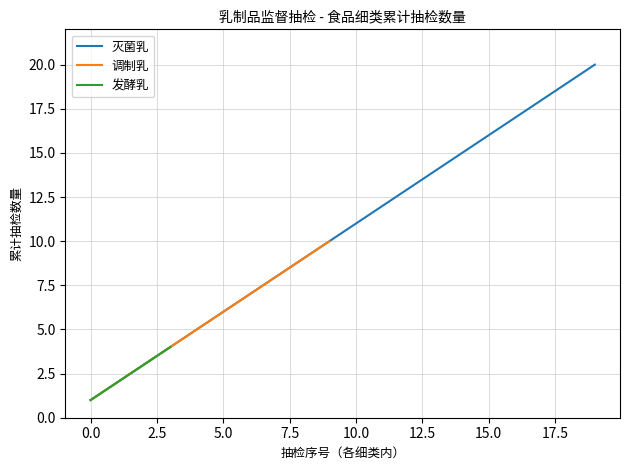

The 调制乳 series shows 3 at 5.0. True or false?

False